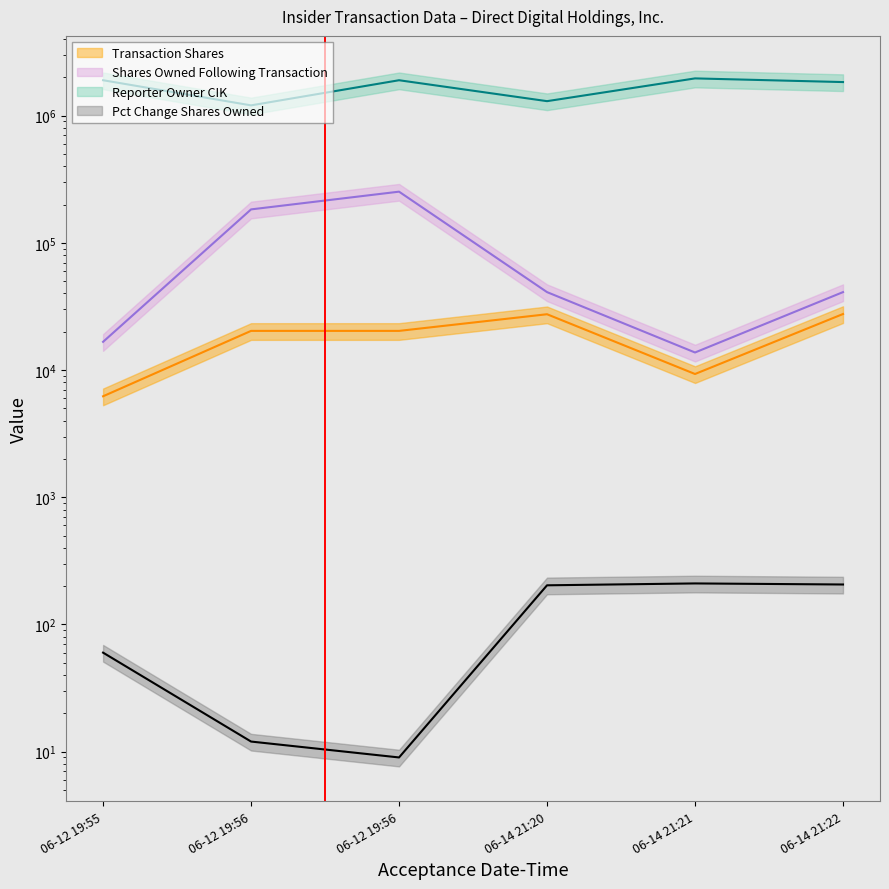

What is the value of the transactionShares point at the 1st from the left?

6216